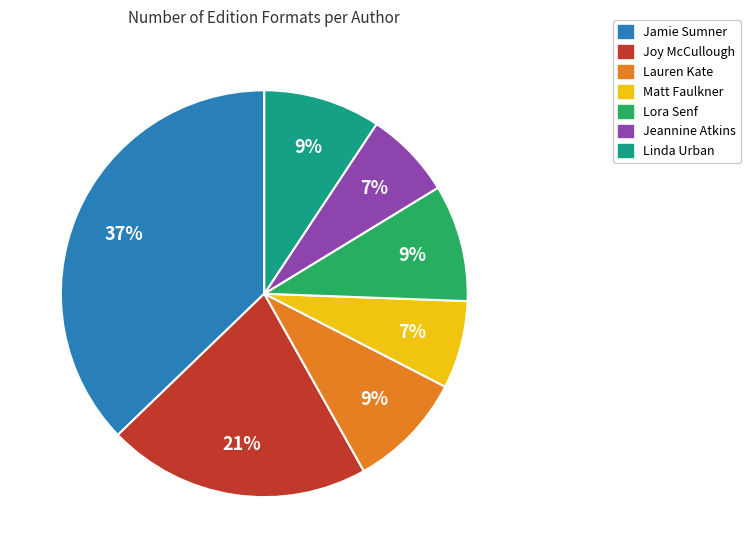

Is there any slice that represents more than half of the pie?

No